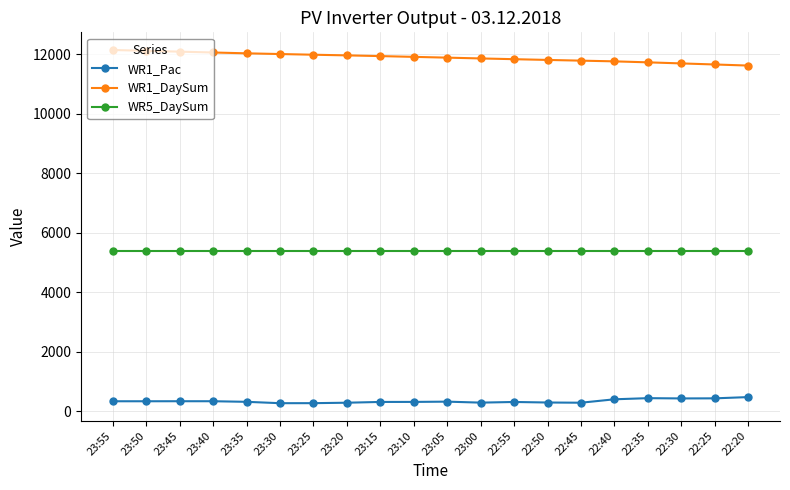

What is the difference between the highest and lowest values at 23:25?

11709